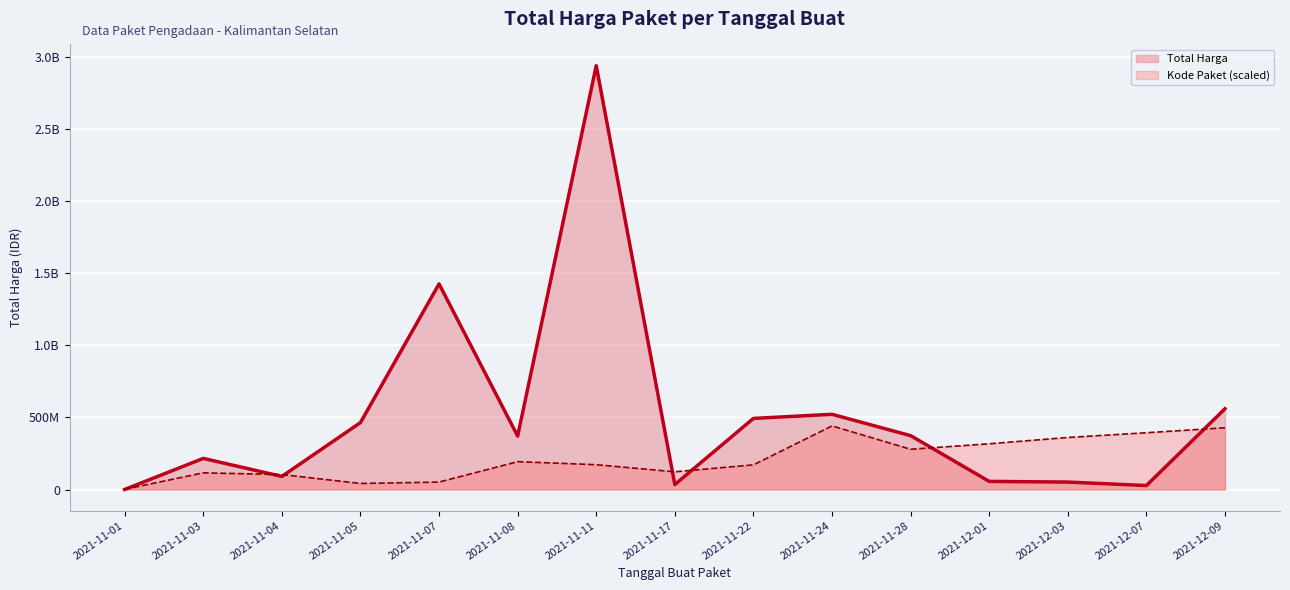

What is the difference between the maximum and minimum values in the Kode Paket (scaled) series?

439487905.7